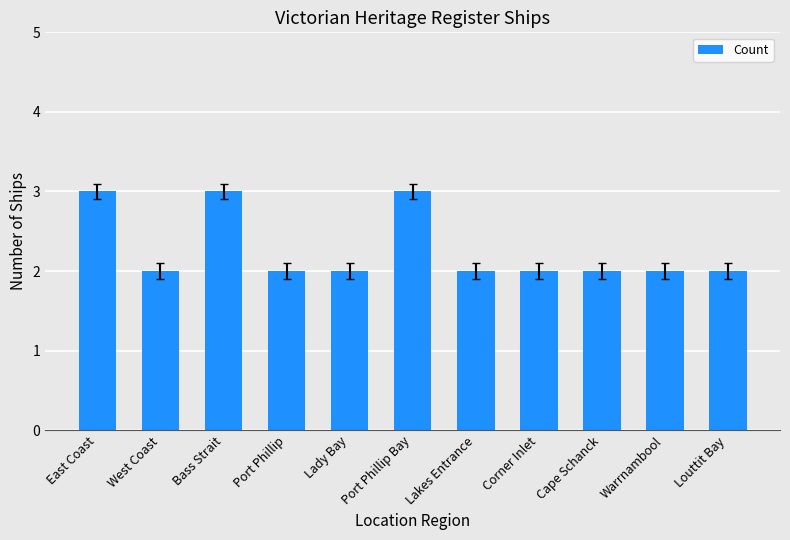

Reading right to left, list all the values displayed in this chart.

2	2	2	2	2	3	2	2	3	2	3